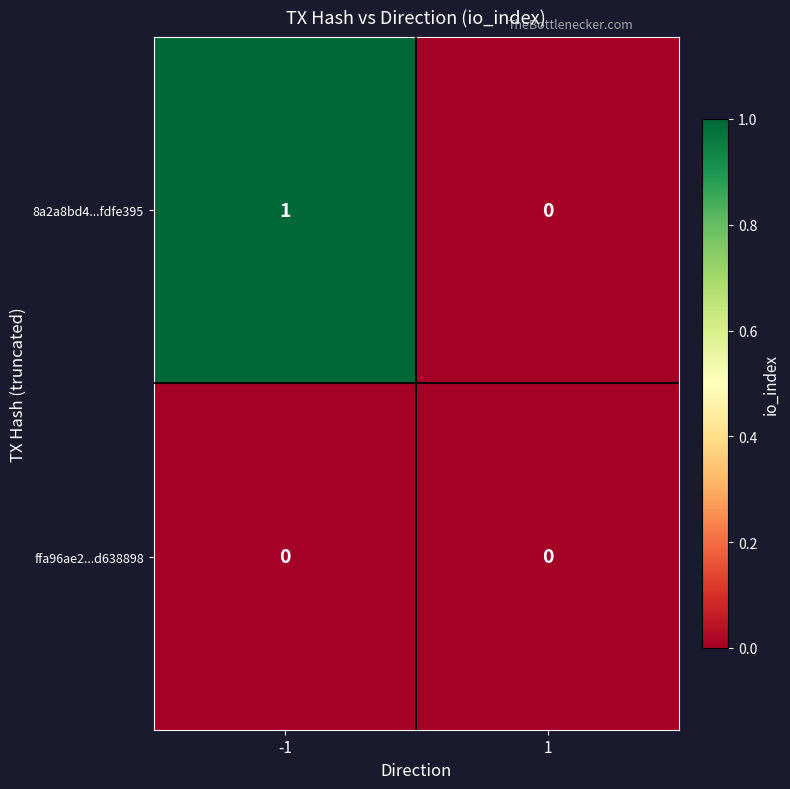

Reading left to right, what are all the values shown in this chart?

8a2a8bd412f4a839534ebd9826f4de7bfdfe395: -1=1	1=0
ffa96ae2735261056879a73961ac6d49d638898: -1=0	1=0